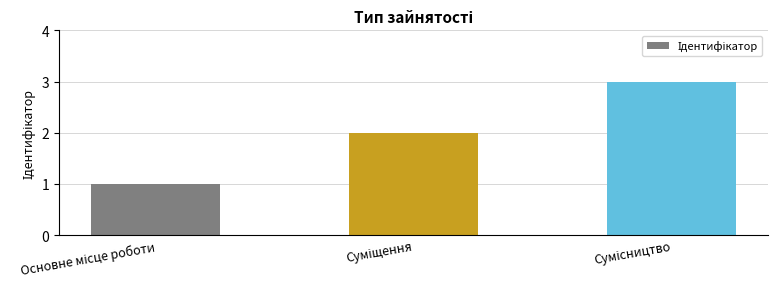

What is the sum of all values?

6